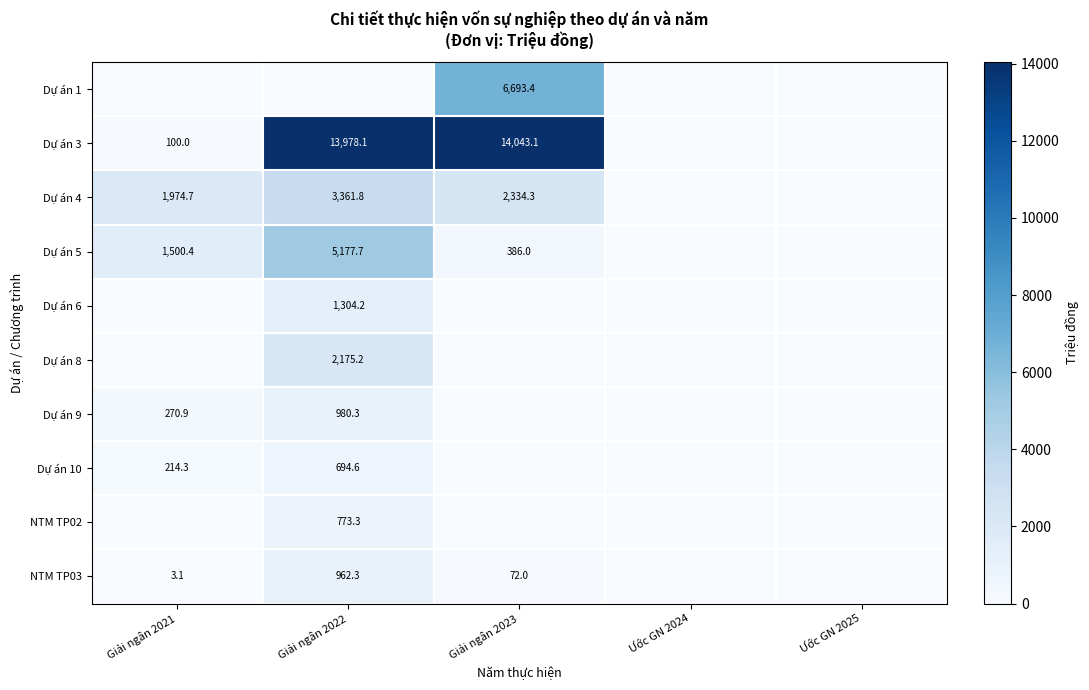

True or false: Dự án 10 has a value of 1012.6 at Giải ngân 2022.

False